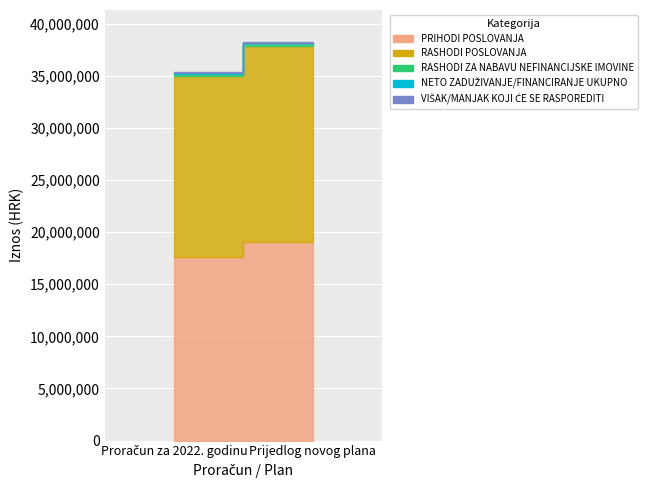

Is it true that NETO ZADUŽIVANJE/FINANCIRANJE UKUPNO equals 50000 at Prijedlog novog plana?

True